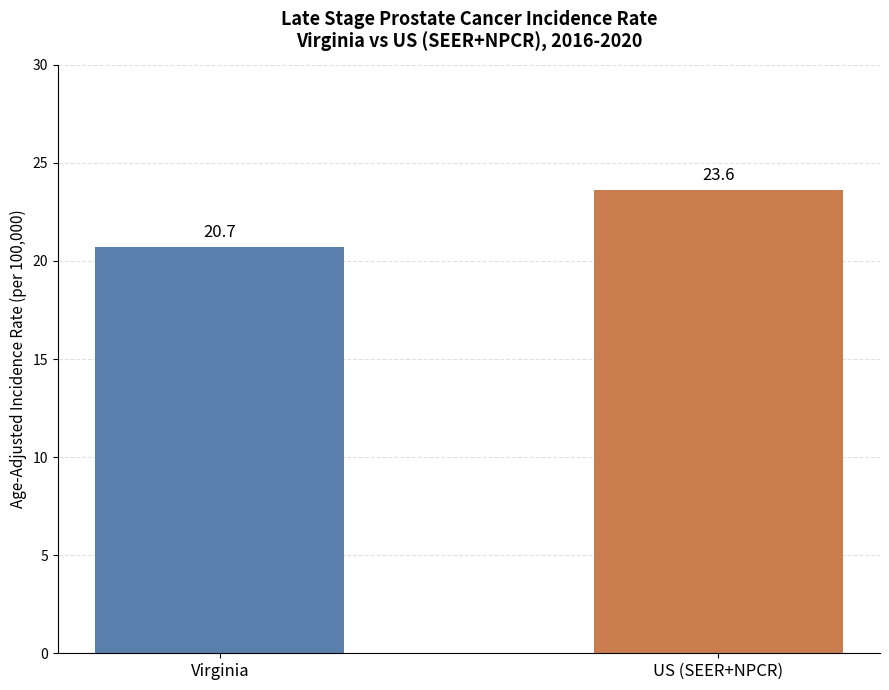

True or false: the data shows 12.1 at Virginia.

False